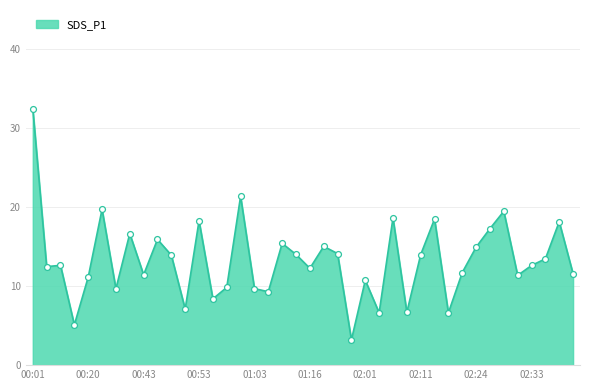

What is the maximum value shown in the chart?

32.5